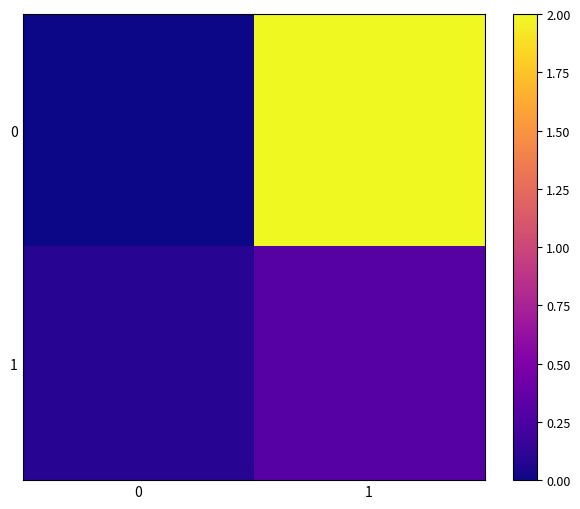

What is the total value across all series at 1?

2.3